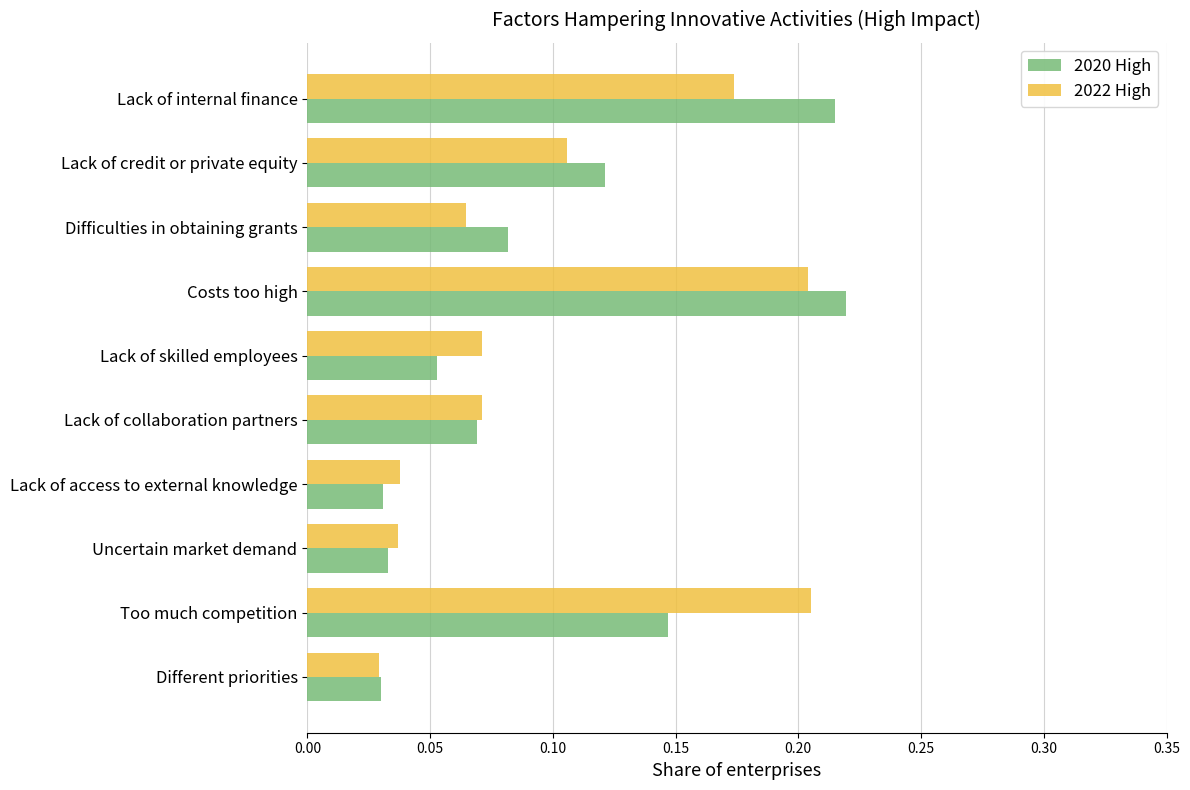

At which label does 2022 High reach its minimum?

Different priorities